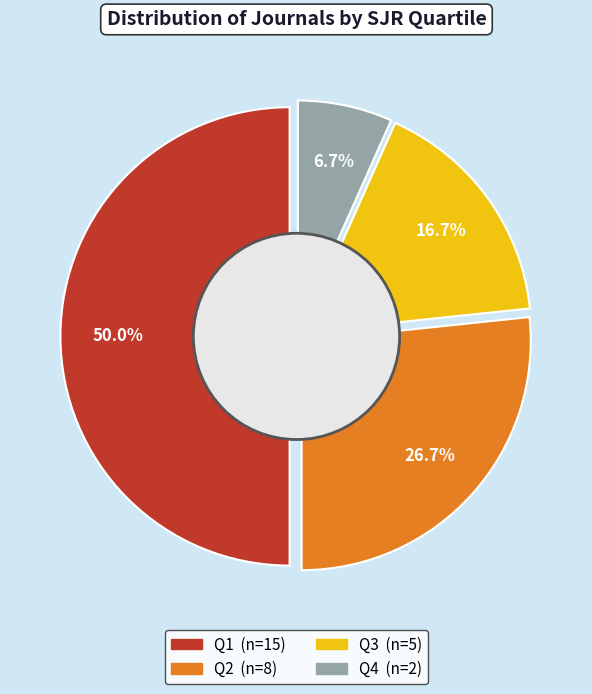

Which category has the biggest portion of the pie?

Q1